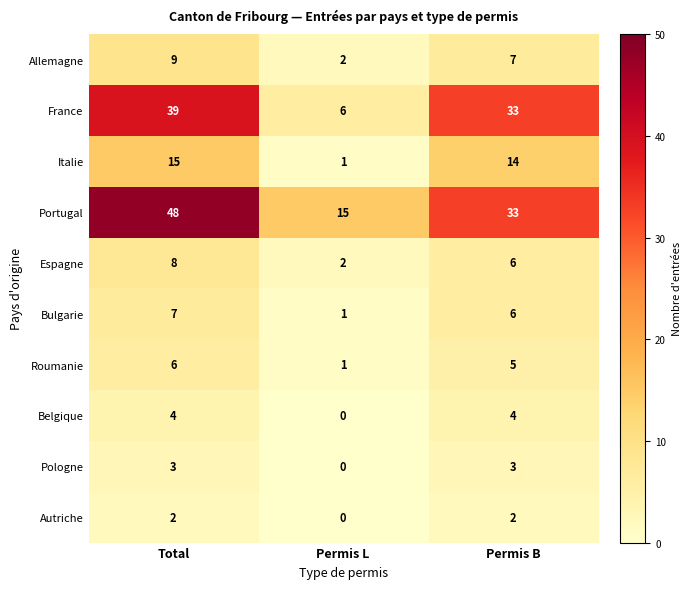

What is the total value across all series at Permis B?

113